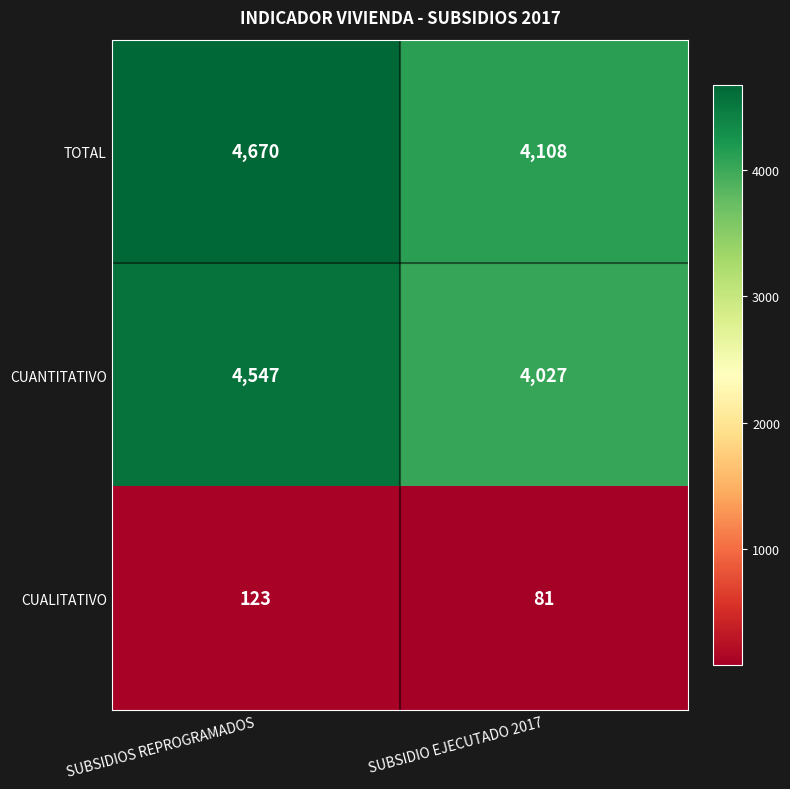

Reading left to right, transcribe all the data shown in this chart.

TOTAL: 4670	4108
CUANTITATIVO: 4547	4027
CUALITATIVO: 123	81